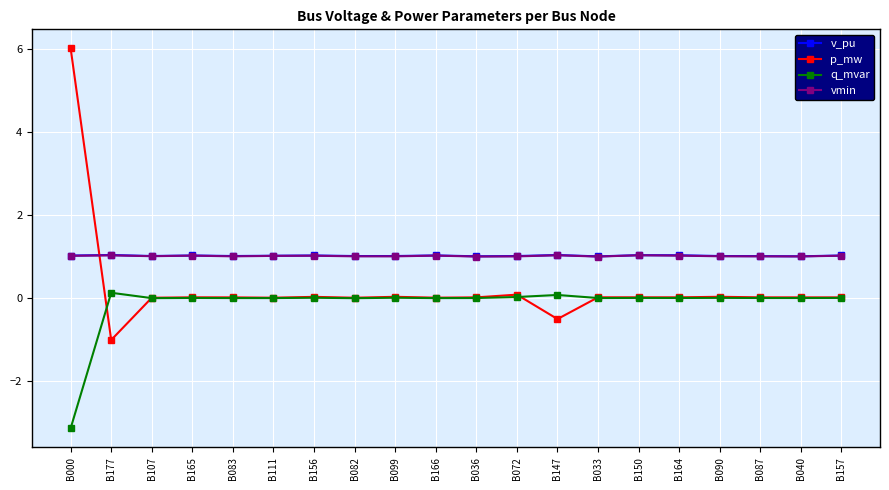

What is the average value of the p_mw series?

0.2